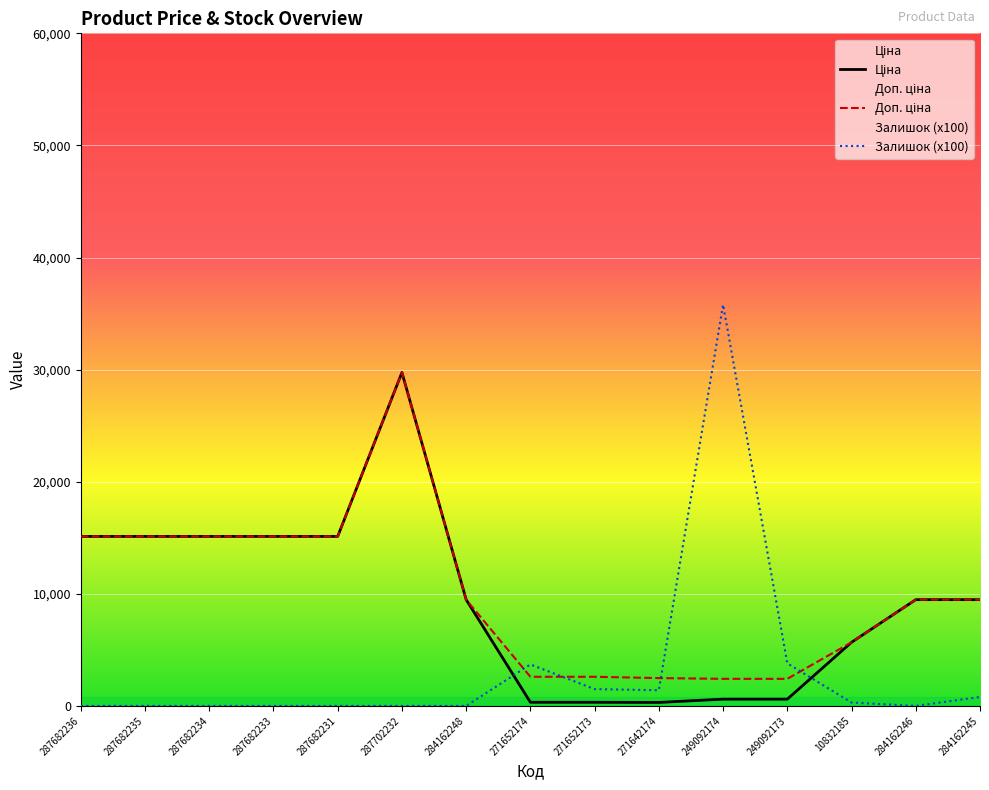

True or false: Залишок and Ціна cross at least once.

True